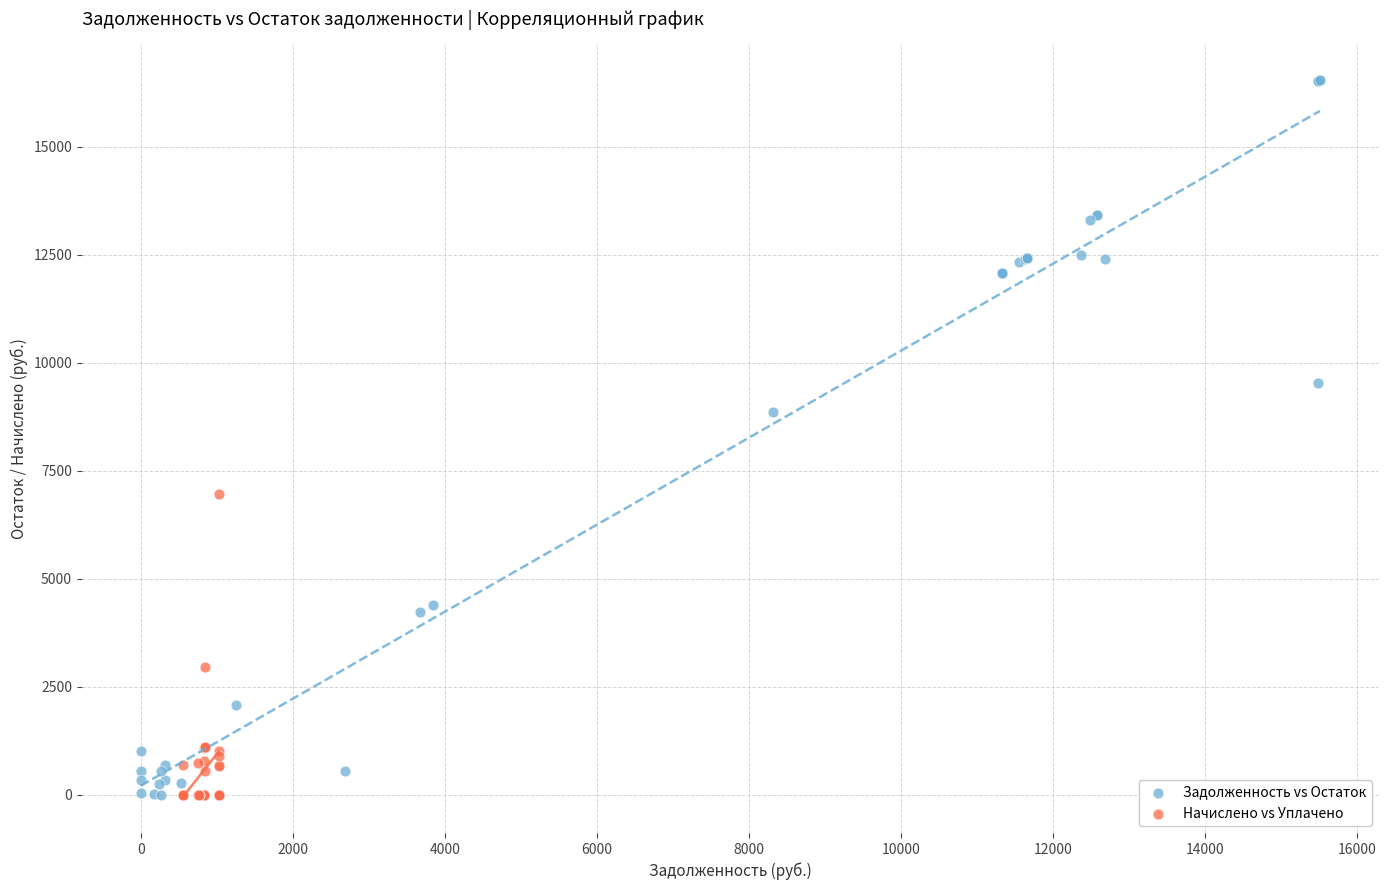

Which series reaches the maximum Y coordinate?

Задолженность vs Остаток